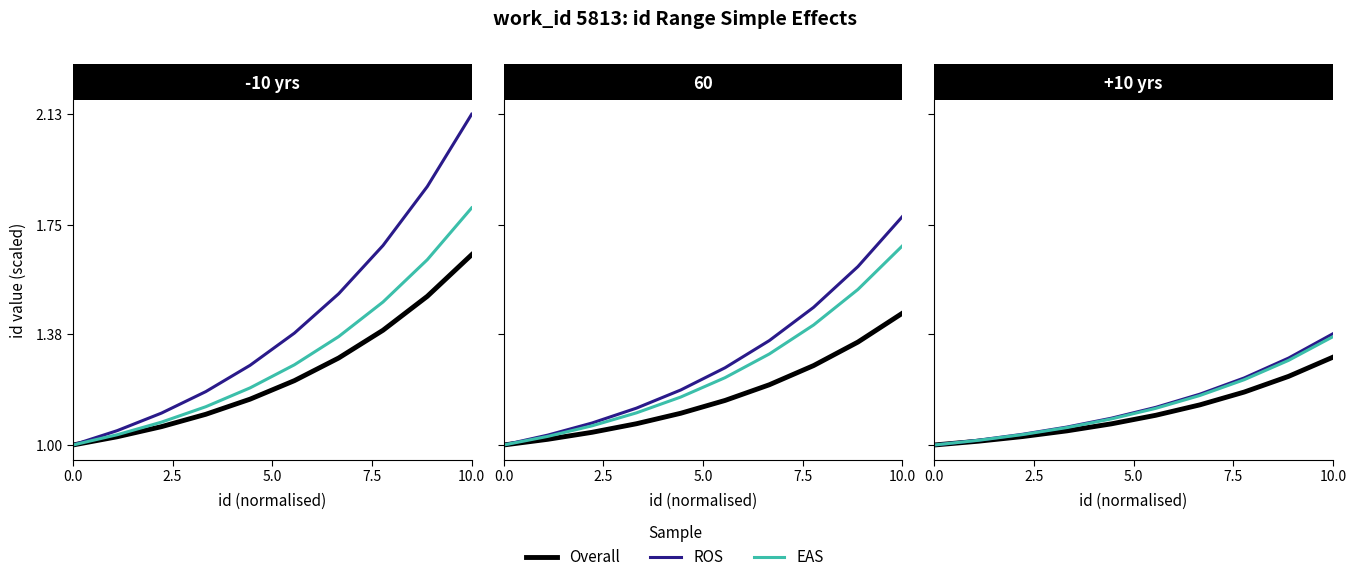

What is the average value of the Overall series?

1.1